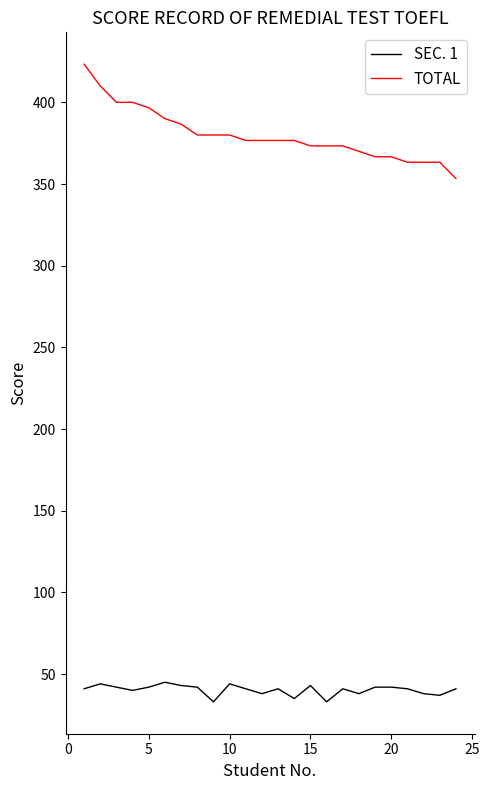

List the series in order of their overall mean, highest first.

TOTAL, SEC. 1